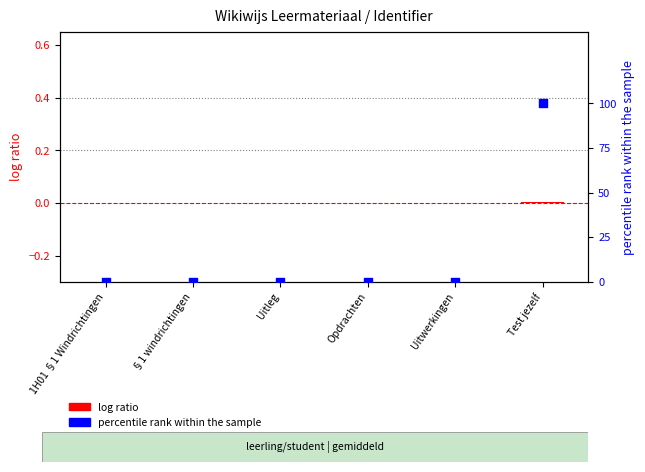

At how many categories does at least one series exceed 74?

1